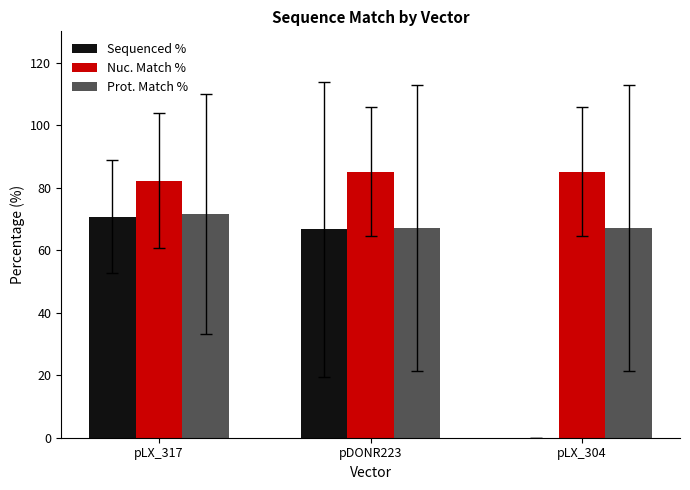

How many values in the Nuc. Match % series exceed 85?

2